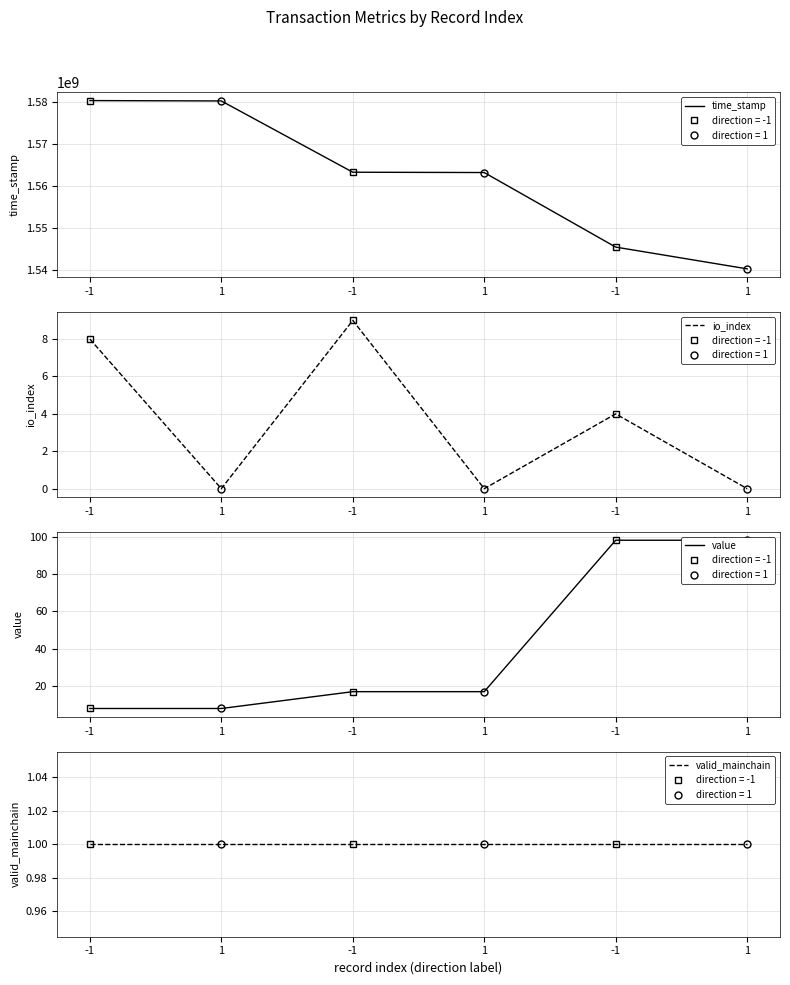

Where does the value series first go above 16?

-1